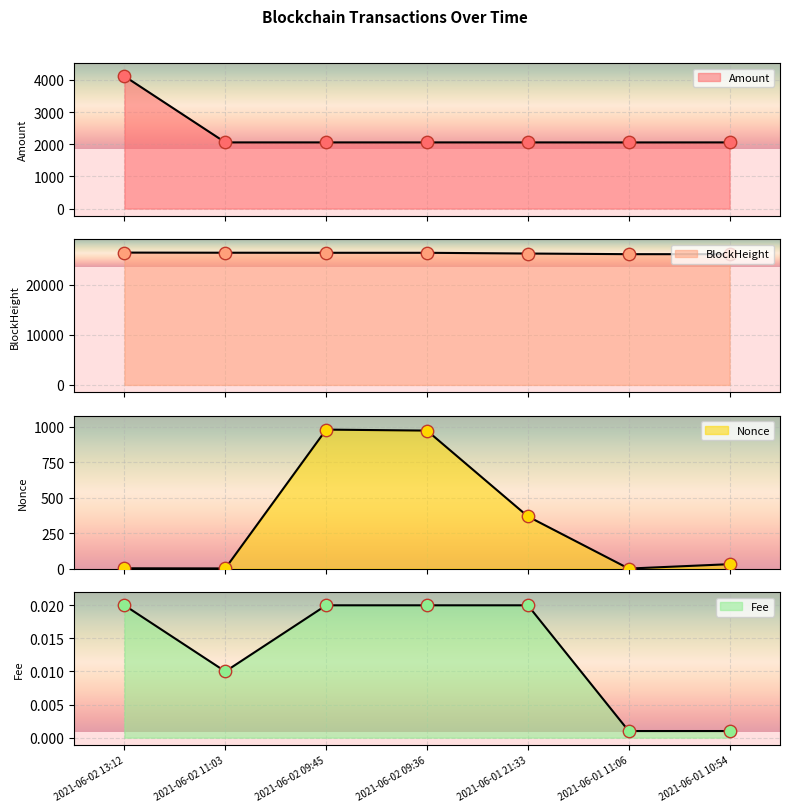

What are all the series names shown in the legend?

Amount, BlockHeight, Nonce, Fee